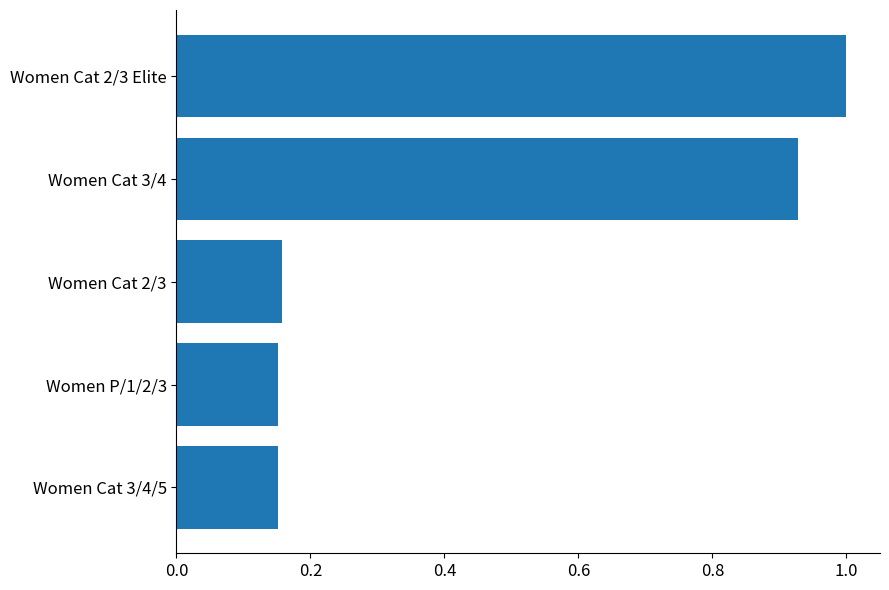

True or false: the data shows 0.3 at Women Cat 3/4/5.

False